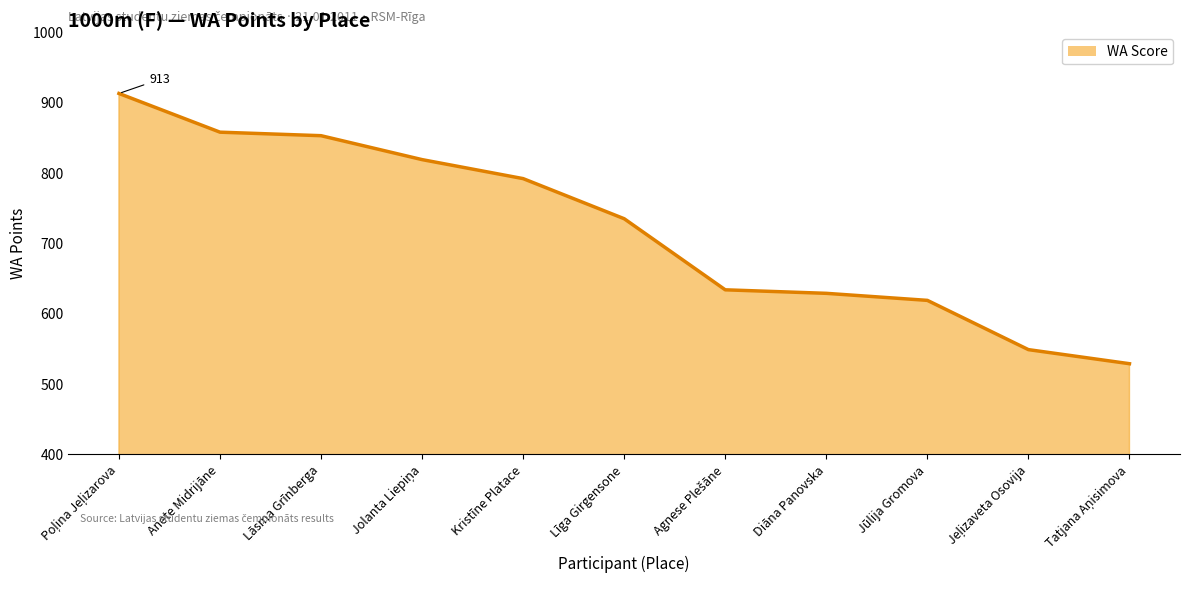

Reading left to right, list all the values displayed in this chart.

913	858	853	819	792	735	634	629	619	549	529